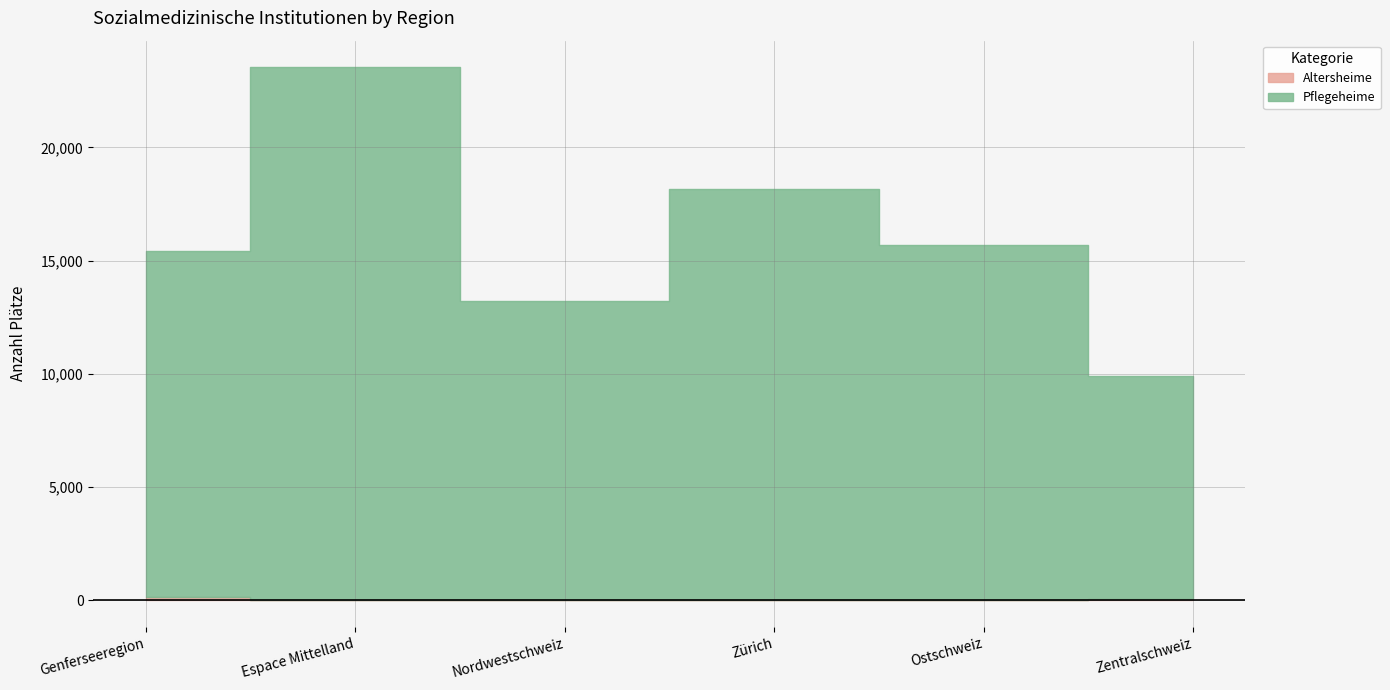

Between Espace Mittelland and Zentralschweiz, which is larger?

Zentralschweiz